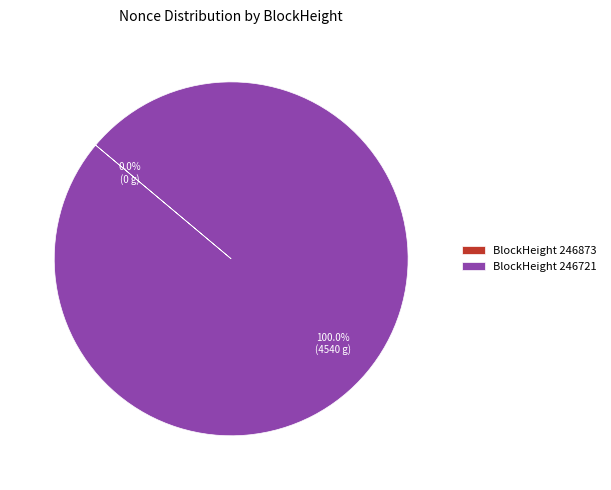

How many slices are in this pie chart?

2